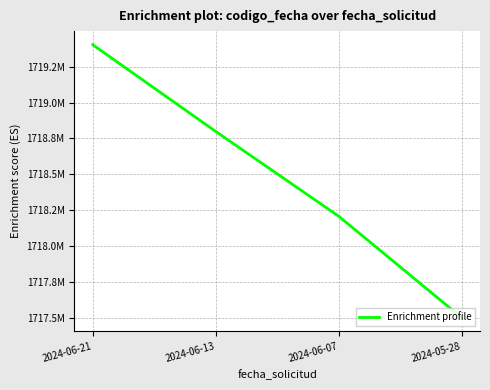

What is the difference between the maximum and minimum values?

1902985